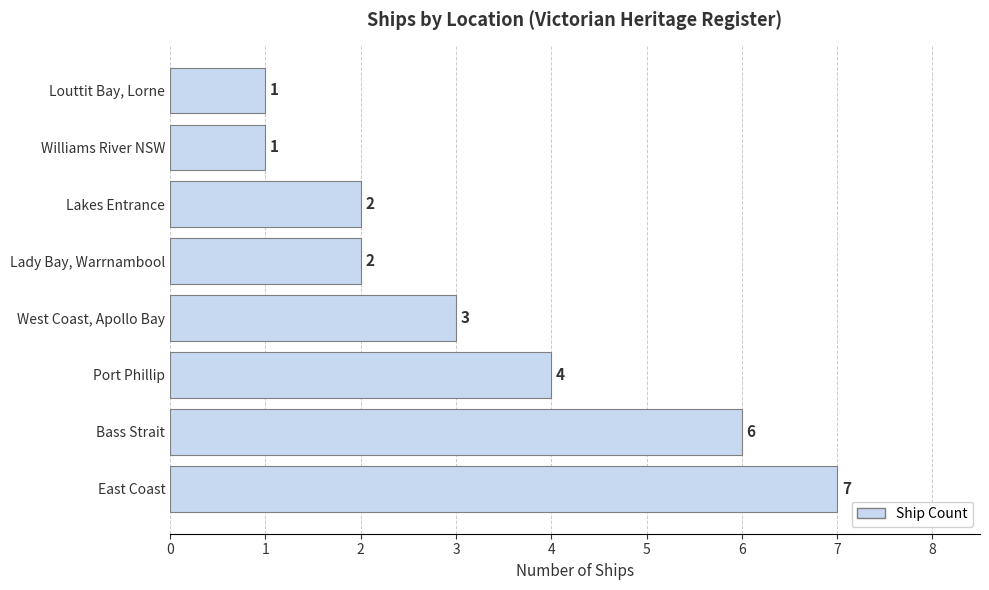

What is the change in value from Port Phillip to Williams River NSW?

-3